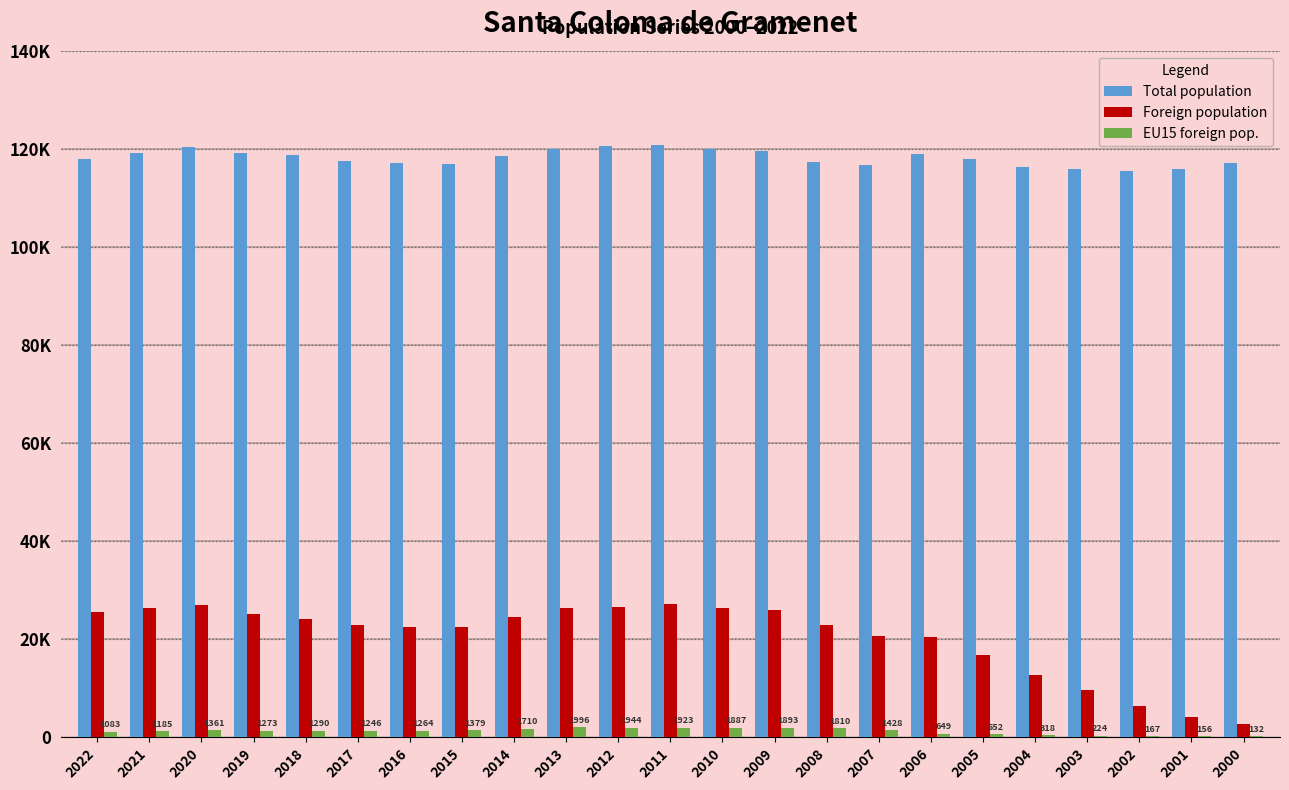

Where is Total population nearest to the value 118196?

2005